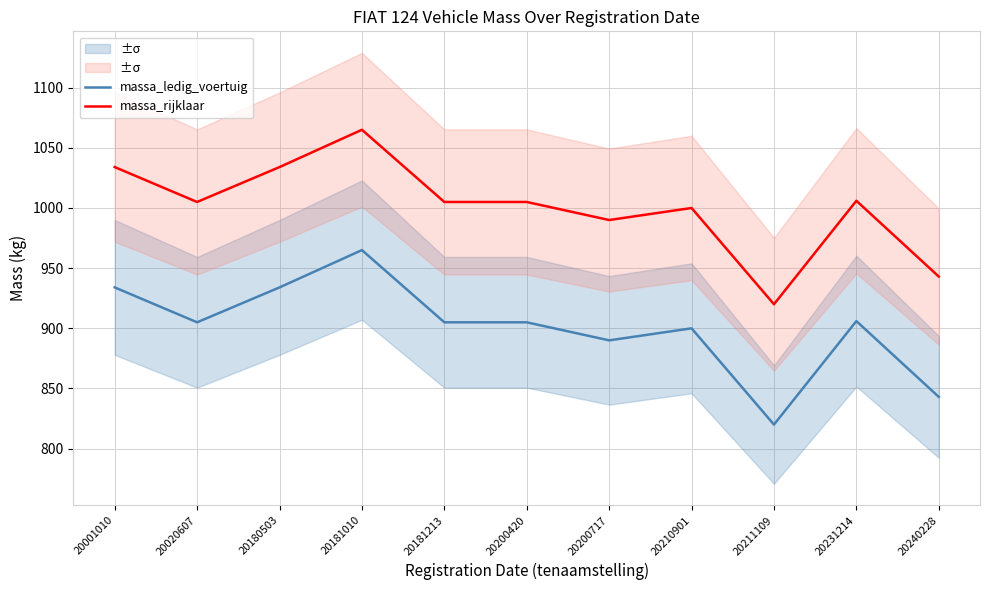

True or false: massa_ledig_voertuig has more than 0 points higher than both neighbors.

True